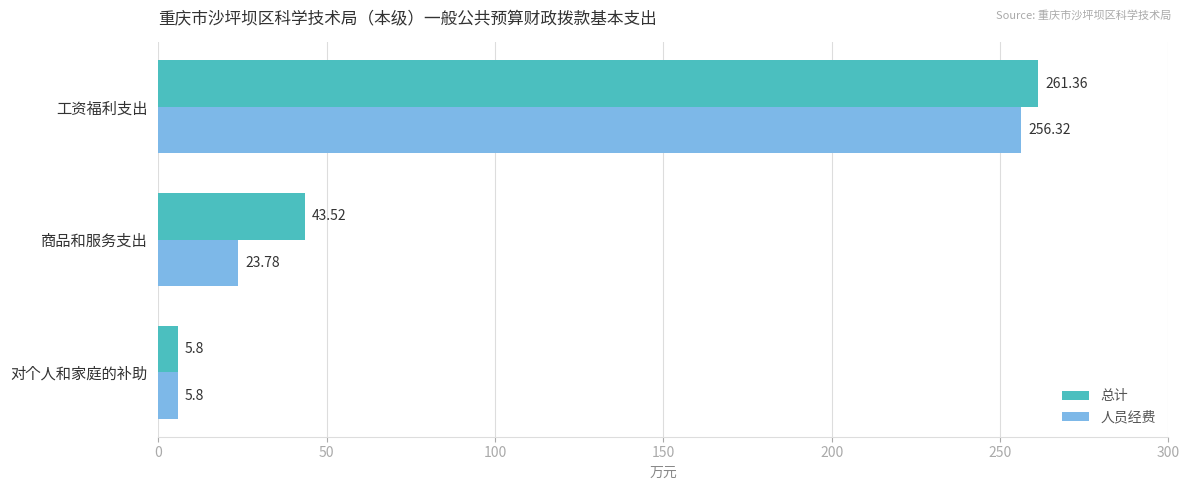

Rank the categories by 总计 value from highest to lowest.

工资福利支出, 商品和服务支出, 对个人和家庭的补助